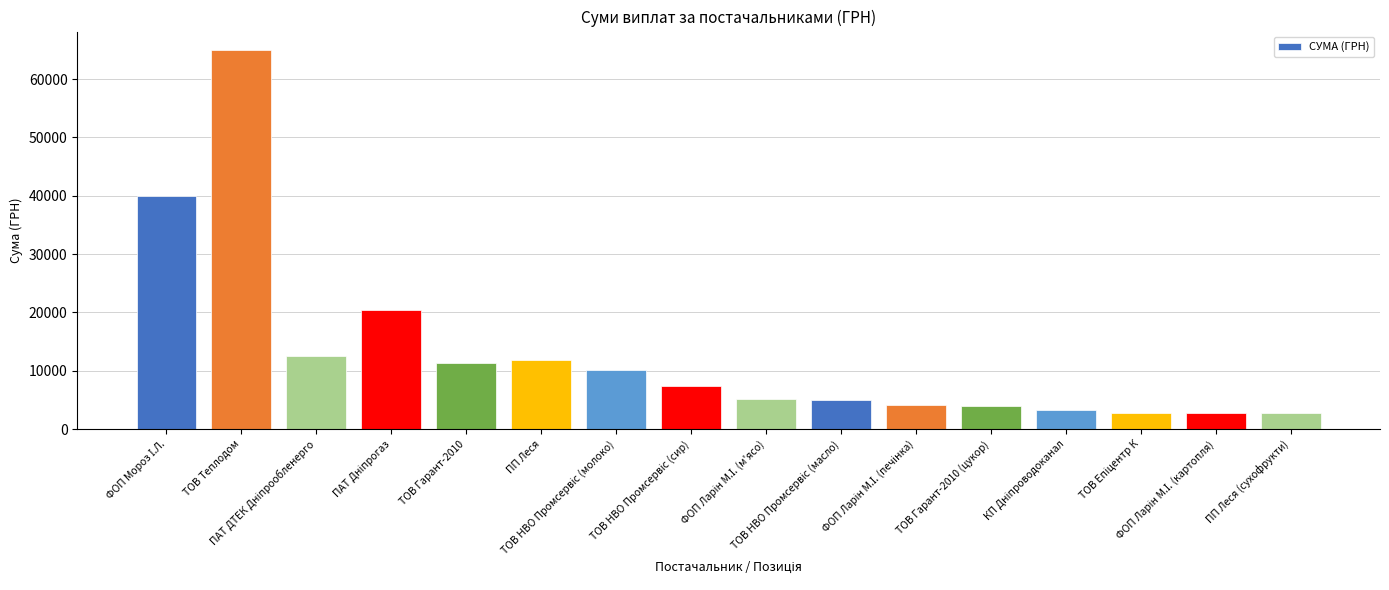

What is the difference between the second highest and minimum values?

37228.1